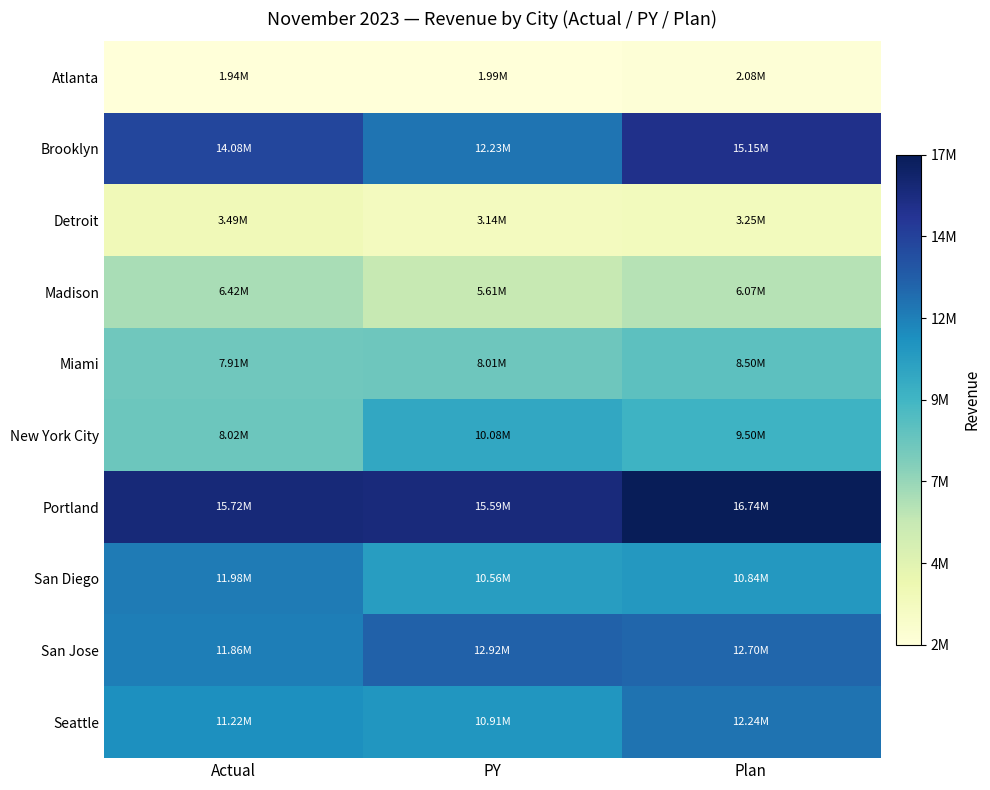

Which series has the largest range (max minus min)?

Brooklyn